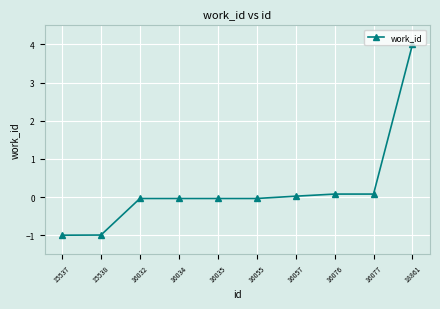

The chart shows a value of -1.0 at 15537. True or false?

True